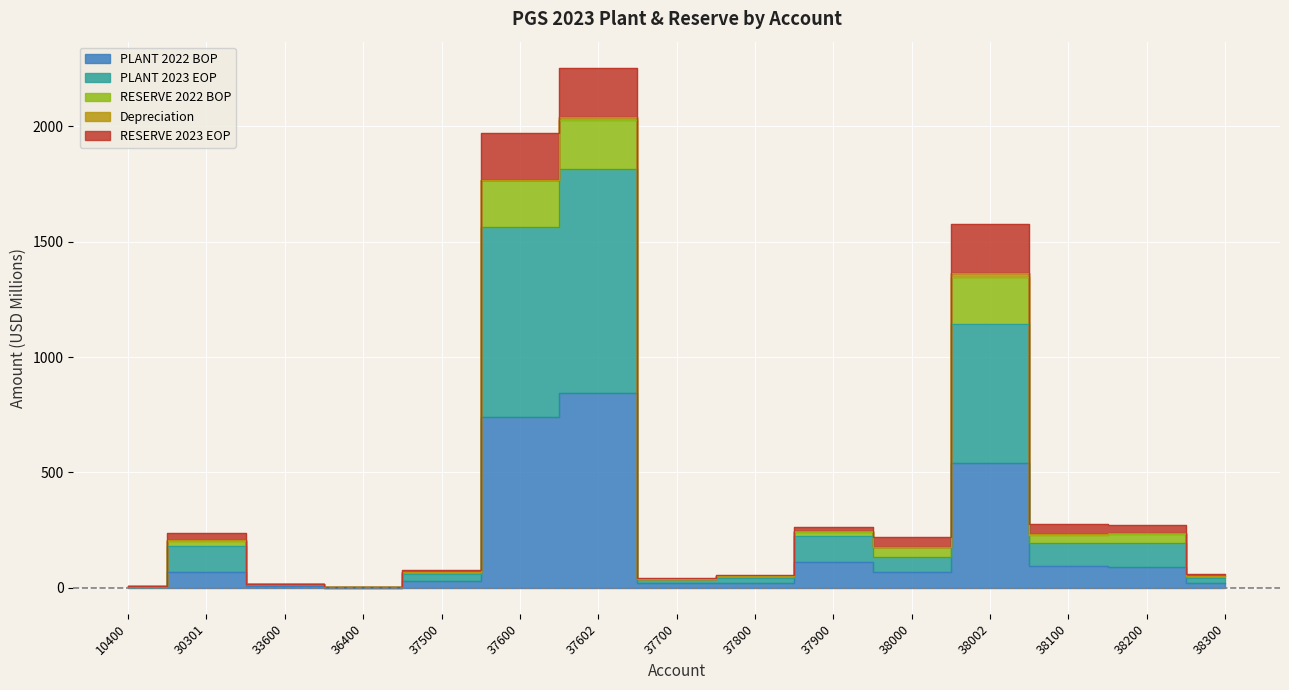

Is the value of PLANT 2022 BOP at 36400 greater than the value of PLANT 2023 EOP at 36400?

No